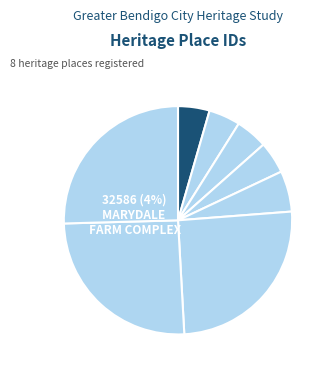

Does MOUNT CAMEL HOMESTEAD account for over 50% of the chart?

No